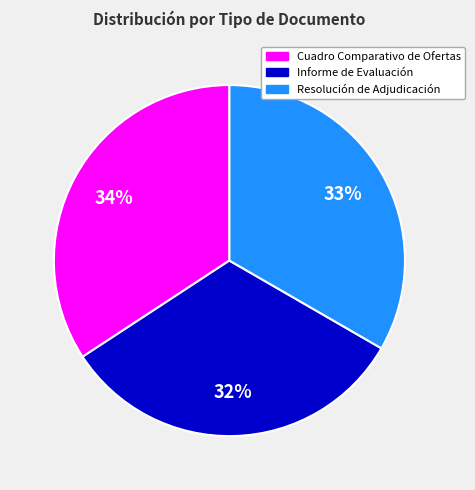

Is Cuadro Comparativo de Ofertas the majority of the pie?

No